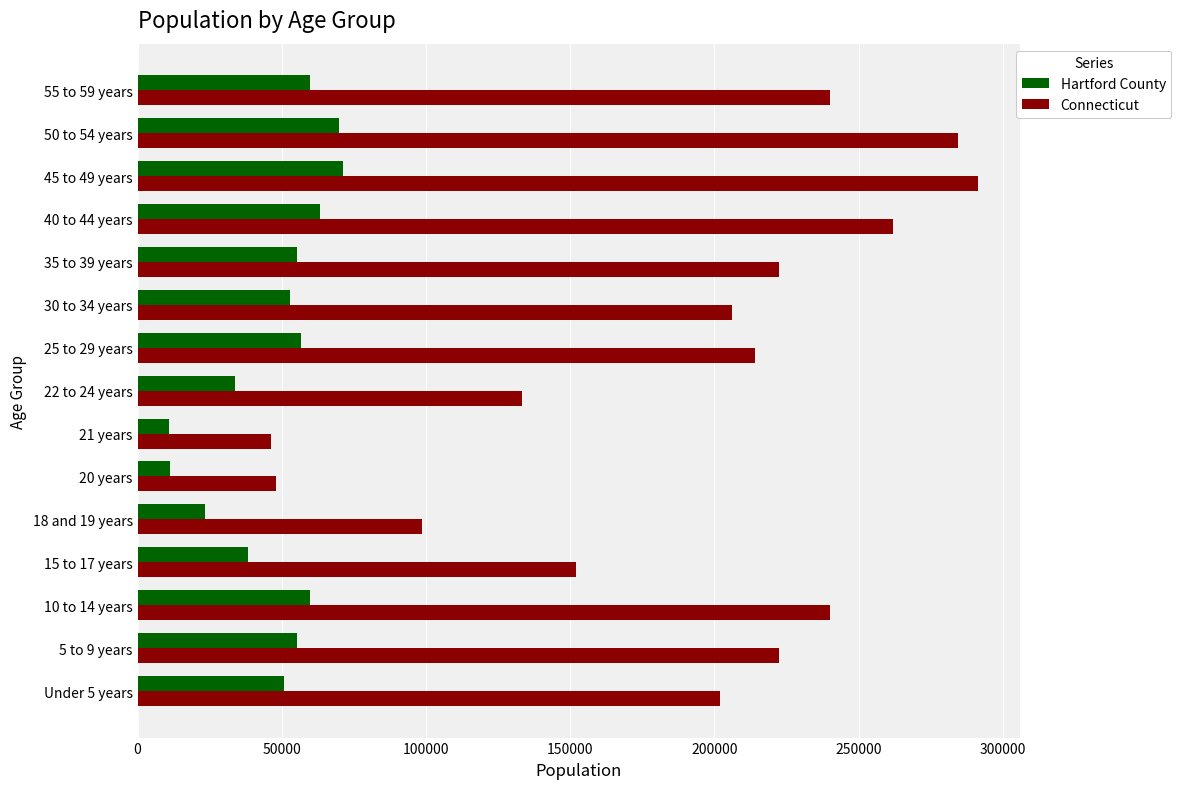

Which series has the largest range (max minus min)?

Connecticut